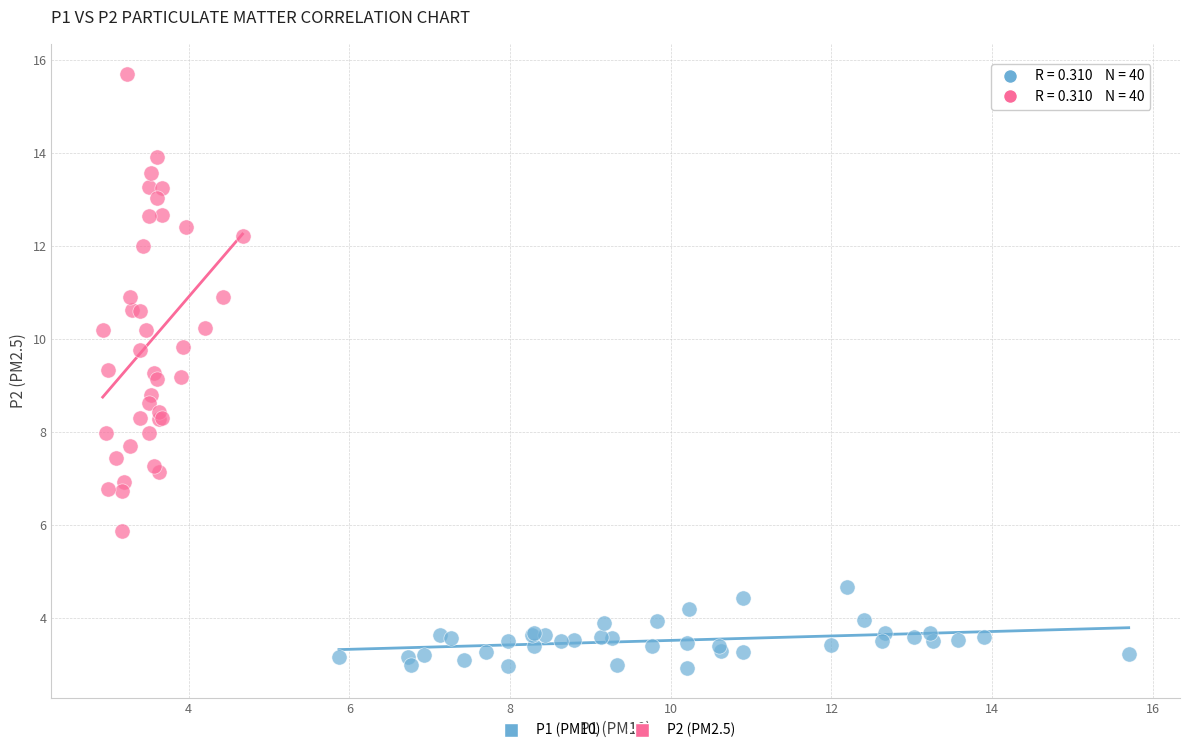

What are all the series names shown in the legend?

P1 (PM10), P2 (PM2.5)